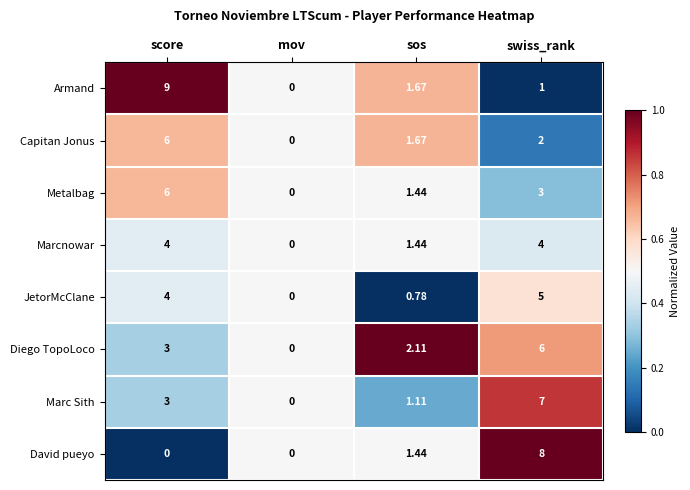

Which label corresponds to the largest value in the chart?

score